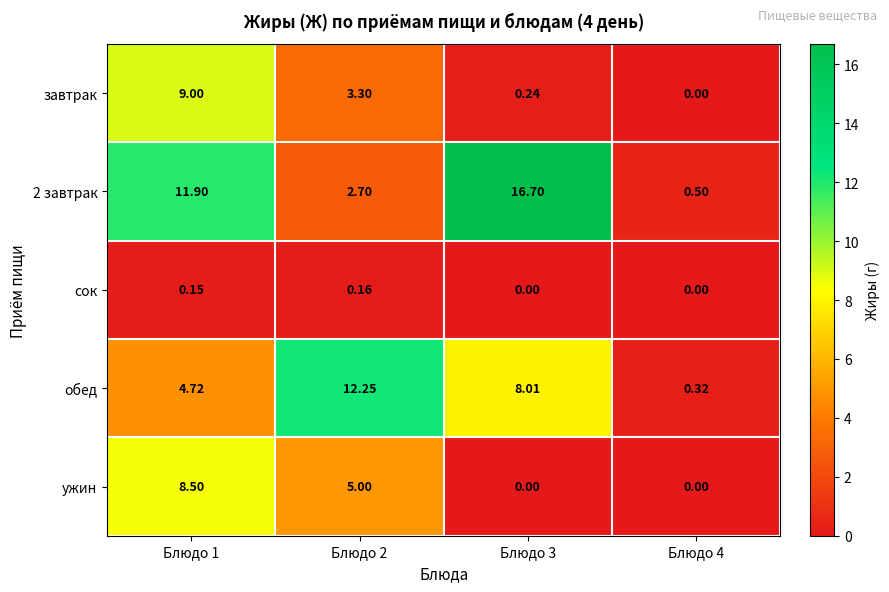

Which series changed the most between Блюдо 2 and Блюдо 4?

обед